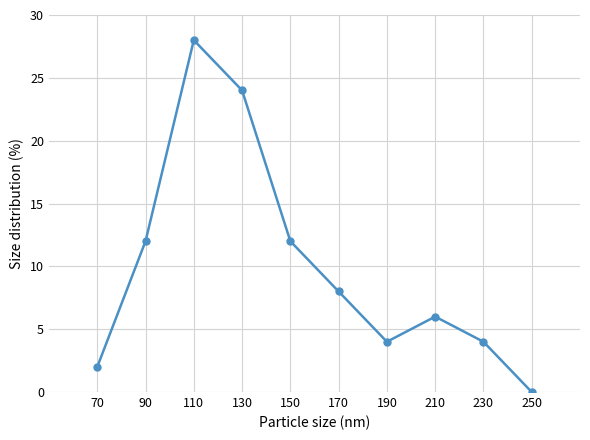

The chart shows a value of 5 at 190. True or false?

False